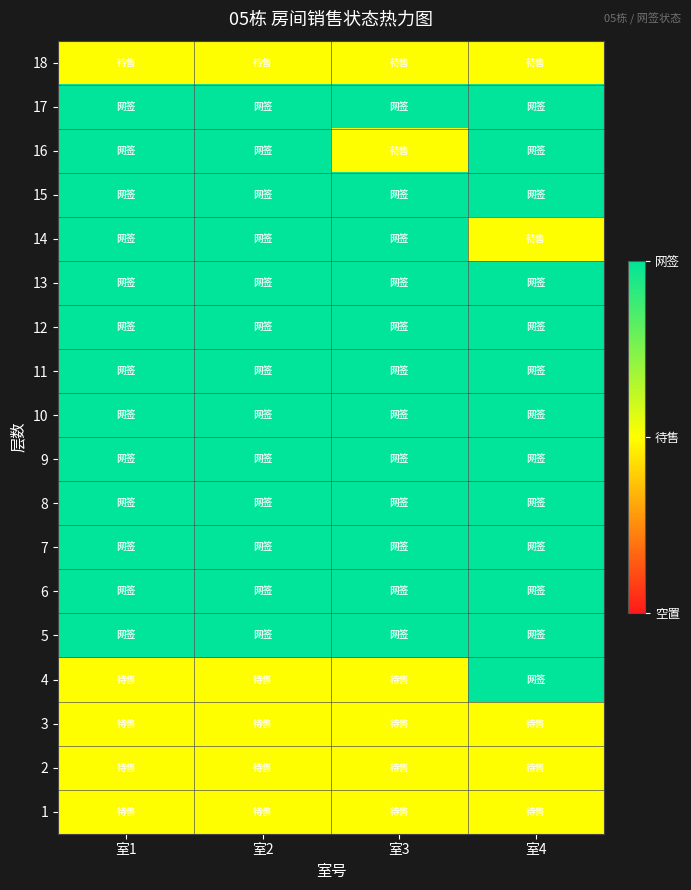

Reading left to right, what are all the values shown in this chart?

1: 室1=1	室2=1	室3=1	室4=1
2: 室1=1	室2=1	室3=1	室4=1
3: 室1=1	室2=1	室3=1	室4=1
4: 室1=1	室2=1	室3=1	室4=2
5: 室1=2	室2=2	室3=2	室4=2
6: 室1=2	室2=2	室3=2	室4=2
7: 室1=2	室2=2	室3=2	室4=2
8: 室1=2	室2=2	室3=2	室4=2
9: 室1=2	室2=2	室3=2	室4=2
10: 室1=2	室2=2	室3=2	室4=2
11: 室1=2	室2=2	室3=2	室4=2
12: 室1=2	室2=2	室3=2	室4=2
13: 室1=2	室2=2	室3=2	室4=2
14: 室1=2	室2=2	室3=2	室4=1
15: 室1=2	室2=2	室3=2	室4=2
16: 室1=2	室2=2	室3=1	室4=2
17: 室1=2	室2=2	室3=2	室4=2
18: 室1=1	室2=1	室3=1	室4=1